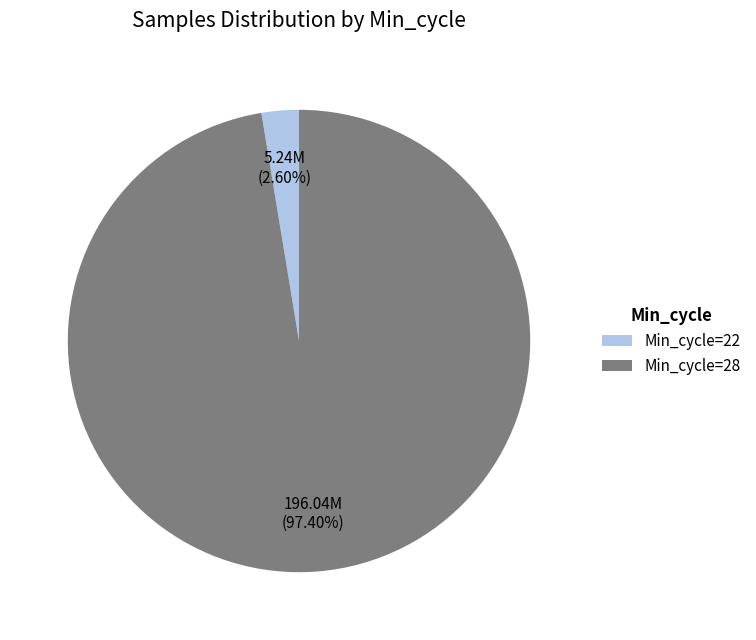

To the nearest percent, what is the average slice percentage?

50%